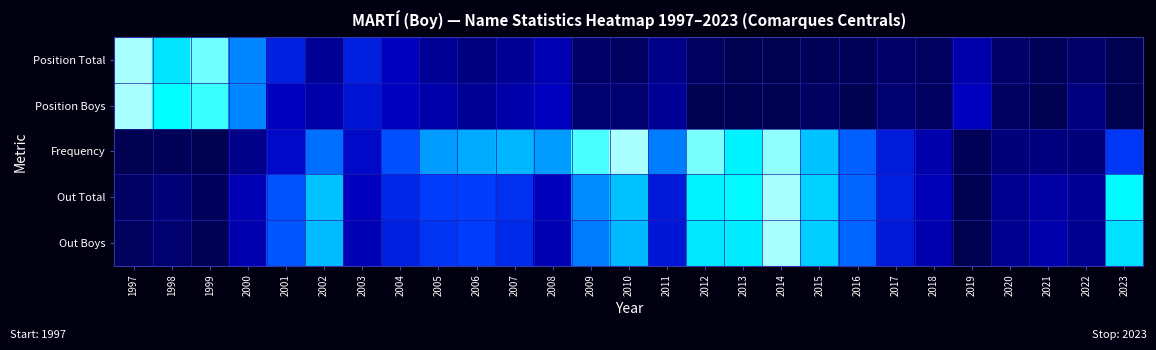

At which category does the chart reach its minimum across all series?

2013